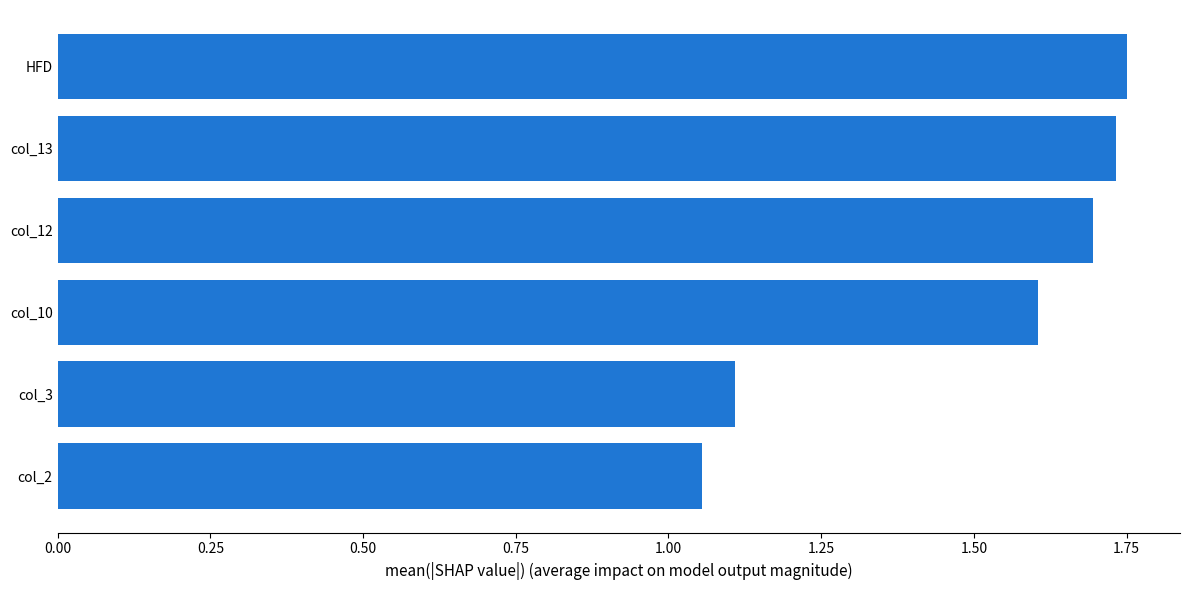

True or false: the data shows 0.6 at col_10.

False